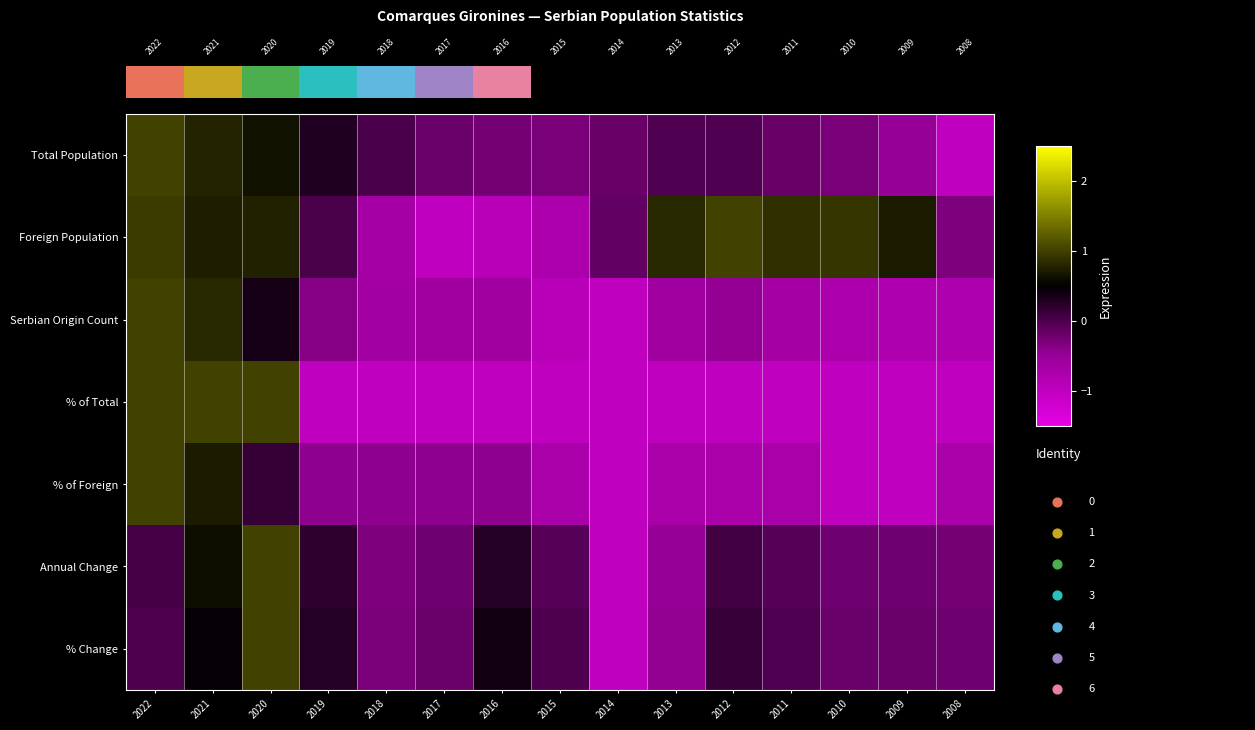

What is the difference between the maximum and minimum values in the Foreign Population series?

2.0